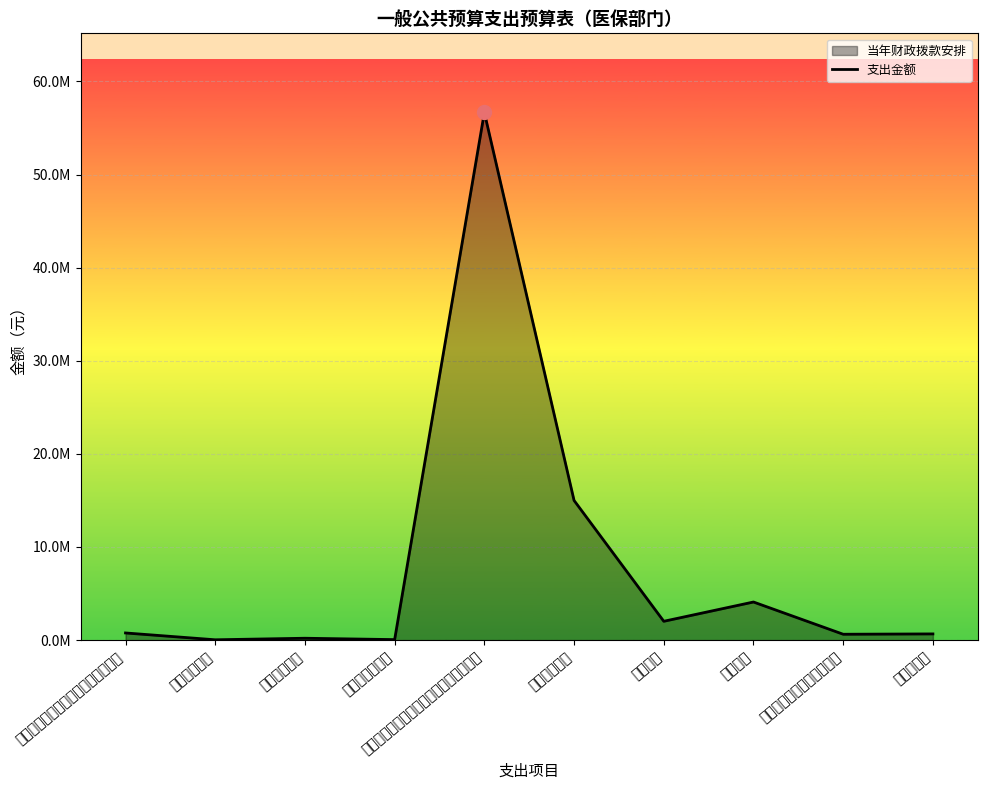

What is the ratio of the value at 行政单位医疗 to the value at 其他医疗保障管理事务支出?

0.1